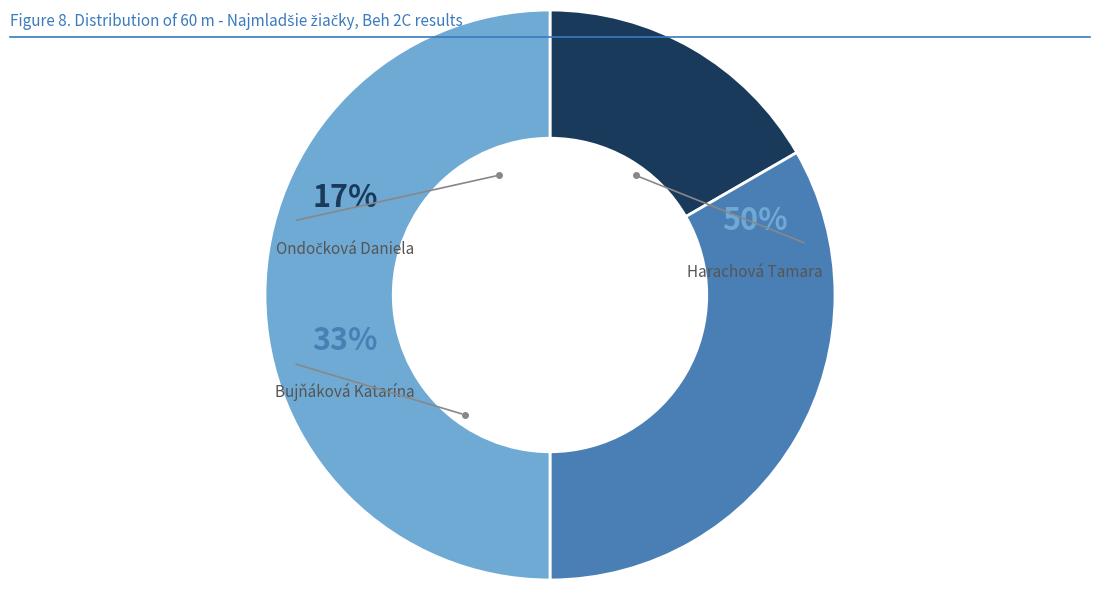

Is it true that Ondočková Daniela is 17% of the pie?

True